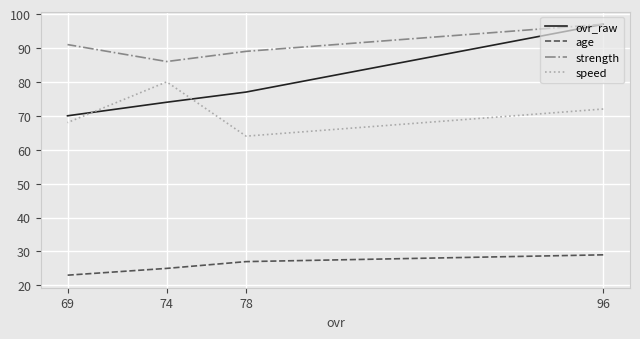

What are all the series names shown in the legend?

ovr_raw, age, strength, speed